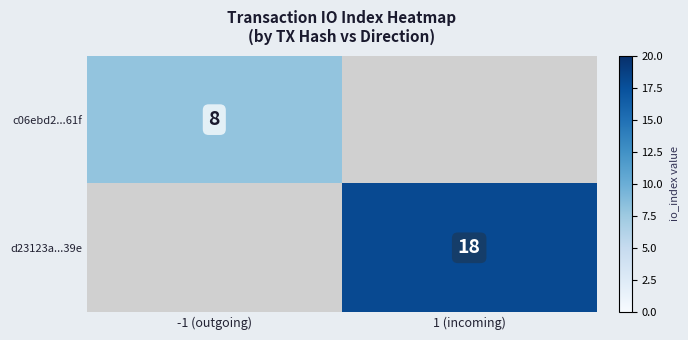

Is it true that c06ebd2...61f equals 8 at -1 (outgoing)?

True